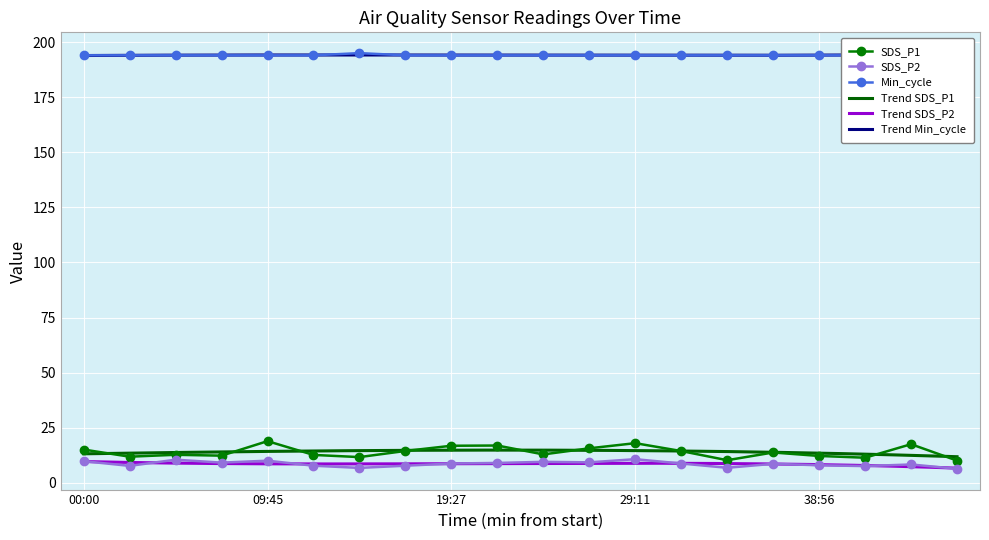

Where is Min_cycle nearest to the value 194?

00:00